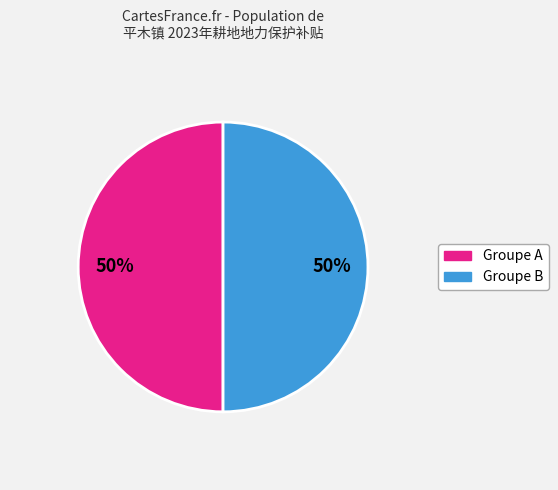

To the nearest percent, what is the average slice percentage?

50%